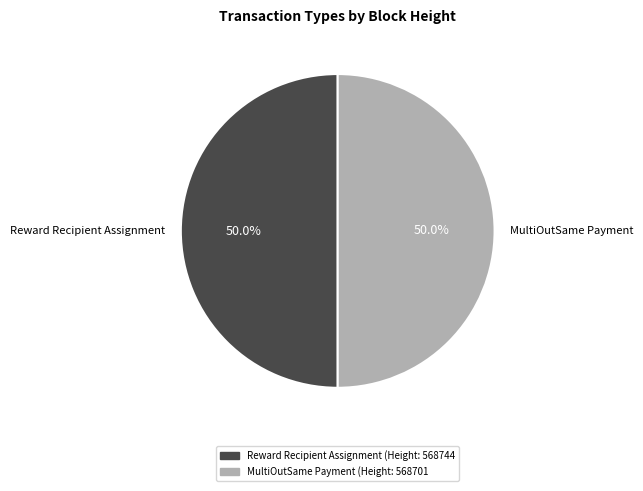

What is the total percentage of Reward Recipient Assignment and MultiOutSame Payment?

100.0%